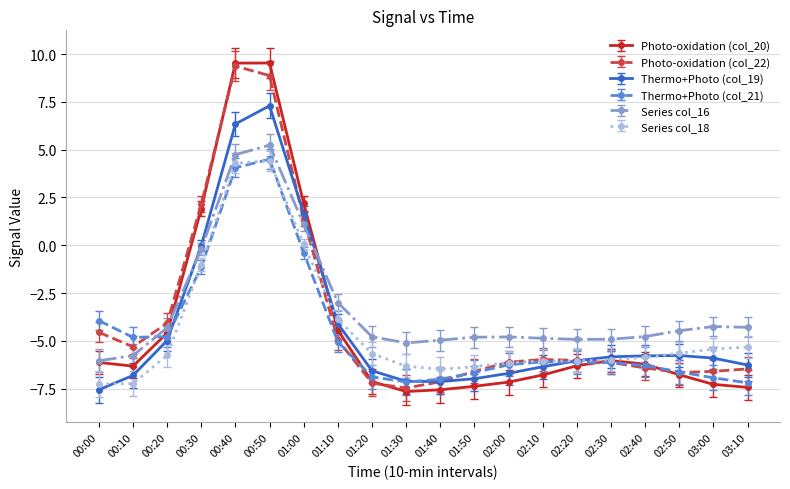

How many series are shown in this chart?

6